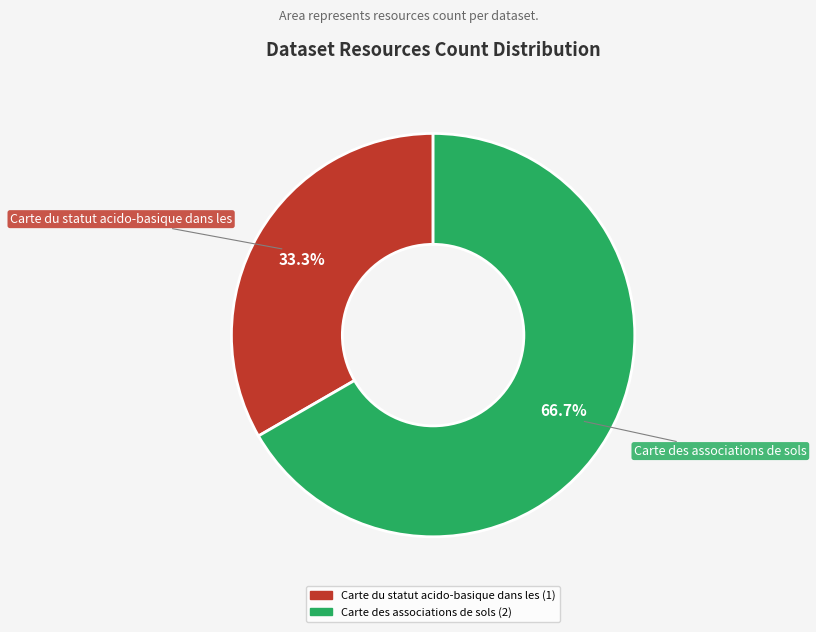

Count the number of slices in the pie.

2